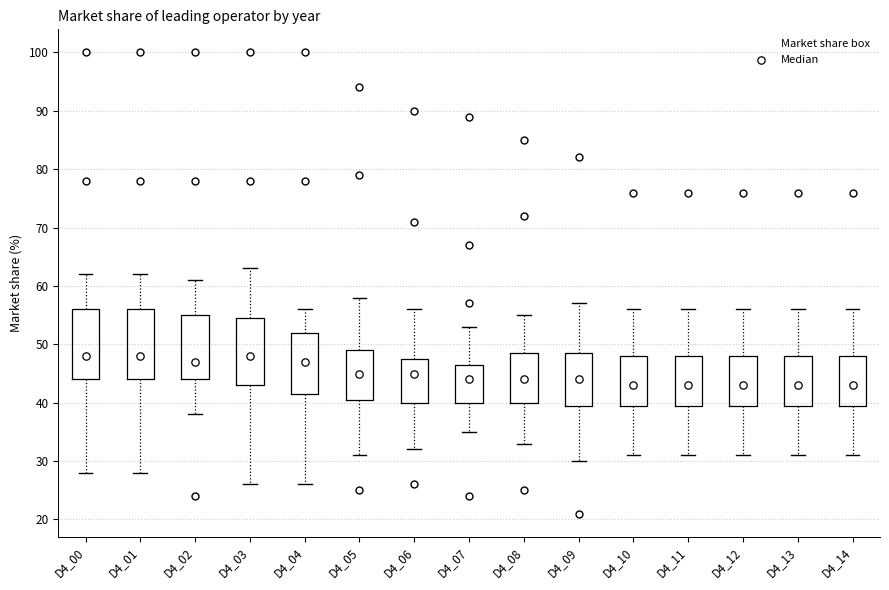

Reading left to right, read every box against the y-axis: the position of its median line, the range the box covers, and the ends of its whiskers. The values are not printed on the chart, so give them approximately, as read against the axis.

D4_00: median 48, box 44 to 56, whiskers 28 to 62
D4_01: median 48, box 44 to 56, whiskers 28 to 62
D4_02: median 47, box 44 to 55, whiskers 38 to 61
D4_03: median 48, box 43 to 55, whiskers 26 to 63
D4_04: median 47, box 42 to 52, whiskers 26 to 56
D4_05: median 45, box 41 to 49, whiskers 31 to 58
D4_06: median 45, box 40 to 48, whiskers 32 to 56
D4_07: median 44, box 40 to 47, whiskers 35 to 53
D4_08: median 44, box 40 to 49, whiskers 33 to 55
D4_09: median 44, box 40 to 49, whiskers 30 to 57
D4_10: median 43, box 40 to 48, whiskers 31 to 56
D4_11: median 43, box 40 to 48, whiskers 31 to 56
D4_12: median 43, box 40 to 48, whiskers 31 to 56
D4_13: median 43, box 40 to 48, whiskers 31 to 56
D4_14: median 43, box 40 to 48, whiskers 31 to 56